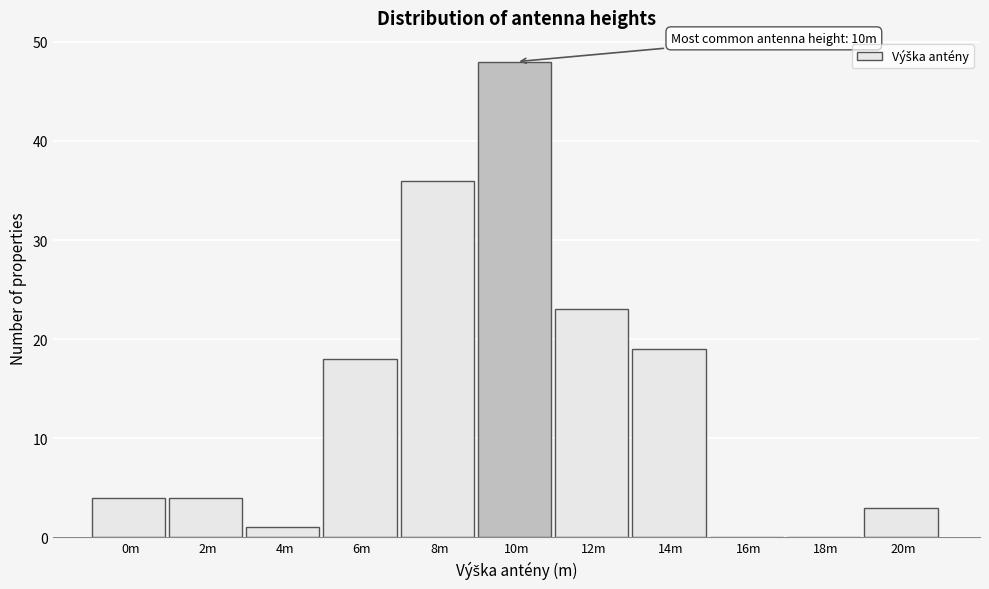

Reading left to right, what are all the values shown in this chart?

0m=4	2m=4	4m=1	6m=18	8m=36	10m=48	12m=23	14m=19	16m=0	18m=0	20m=3